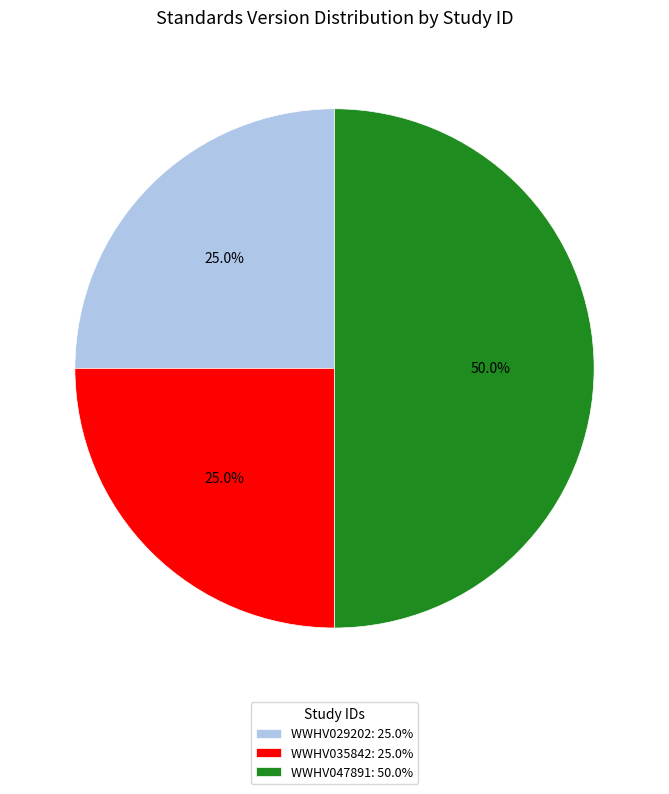

What portion of the pie excludes WWHV035842?

75.0%